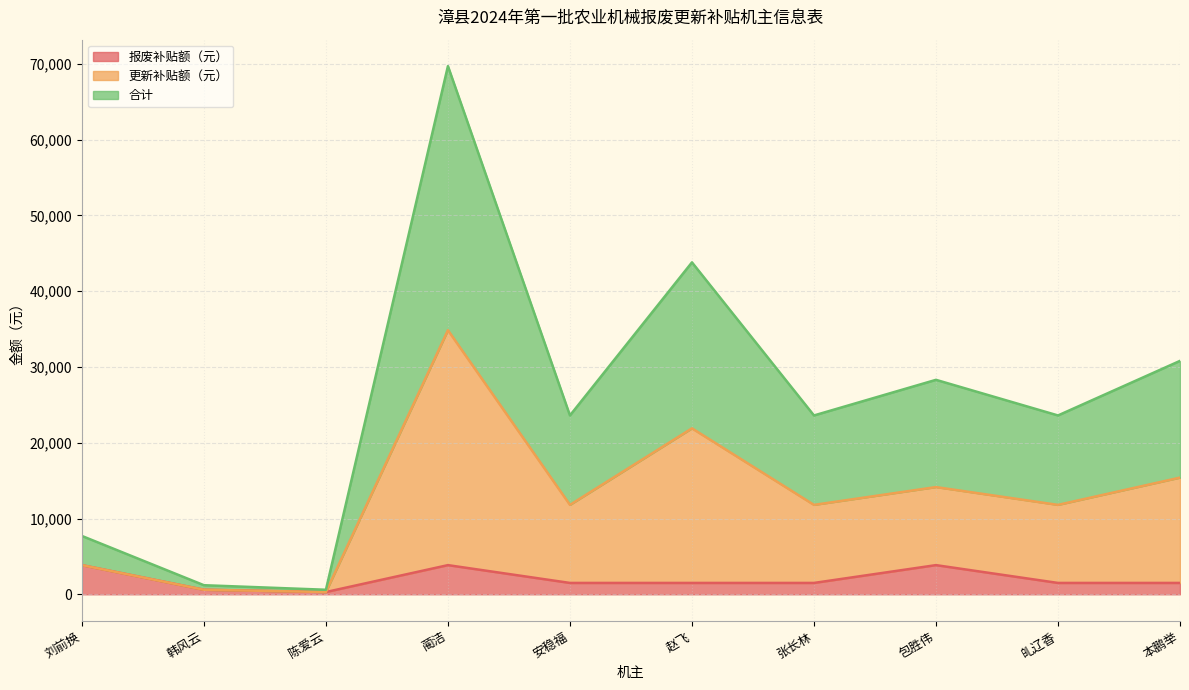

What is the label of the 4th point from the right?

张长林